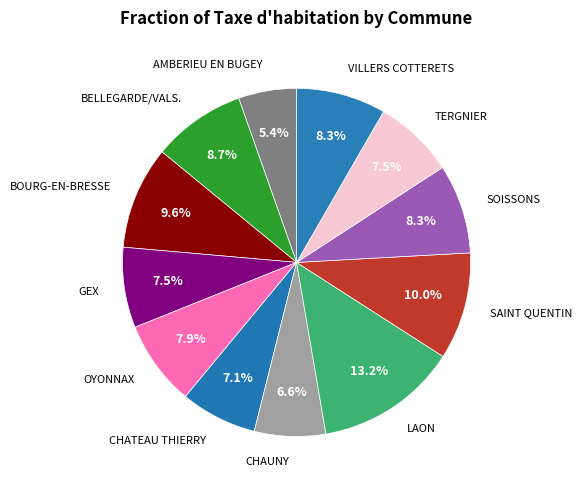

How many slices are in this pie chart?

12